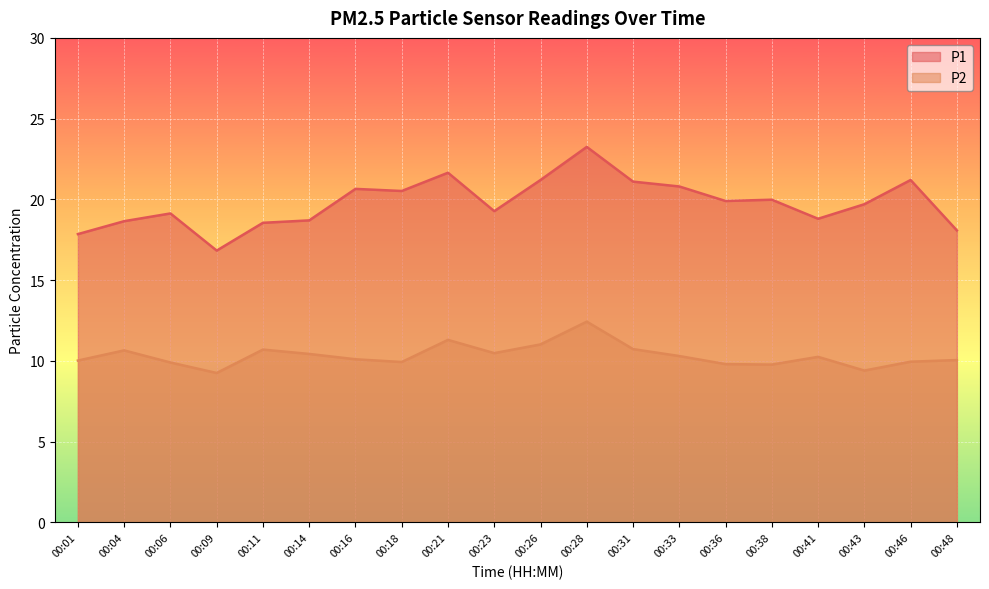

What is the difference between the P2 values at 00:33 and 00:09?

1.1